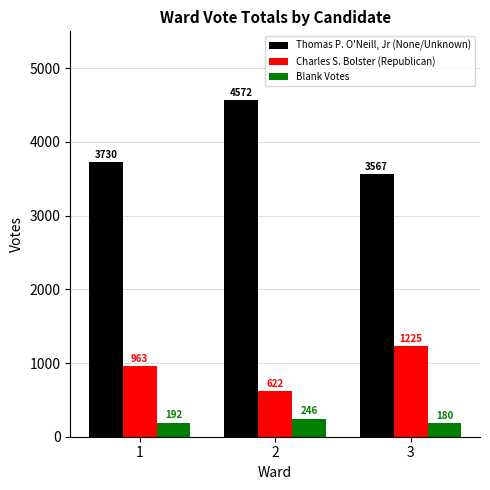

List the series in order of their overall mean, lowest first.

Blank Votes, Charles S. Bolster (Republican), Thomas P. O'Neill, Jr (None/Unknown)